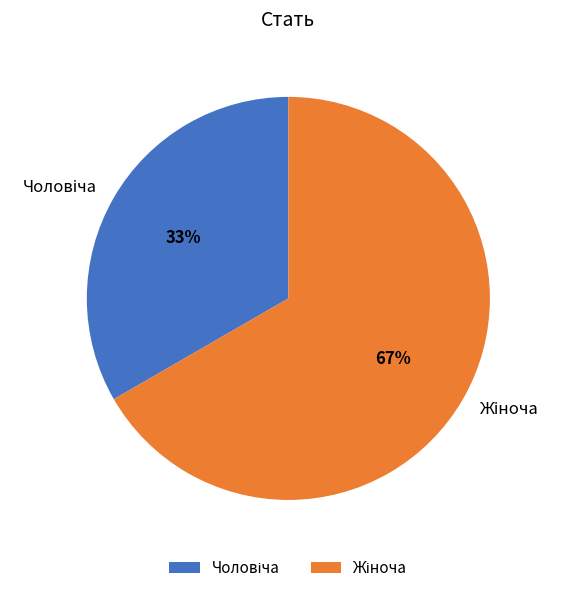

Does any single category account for the majority?

Yes